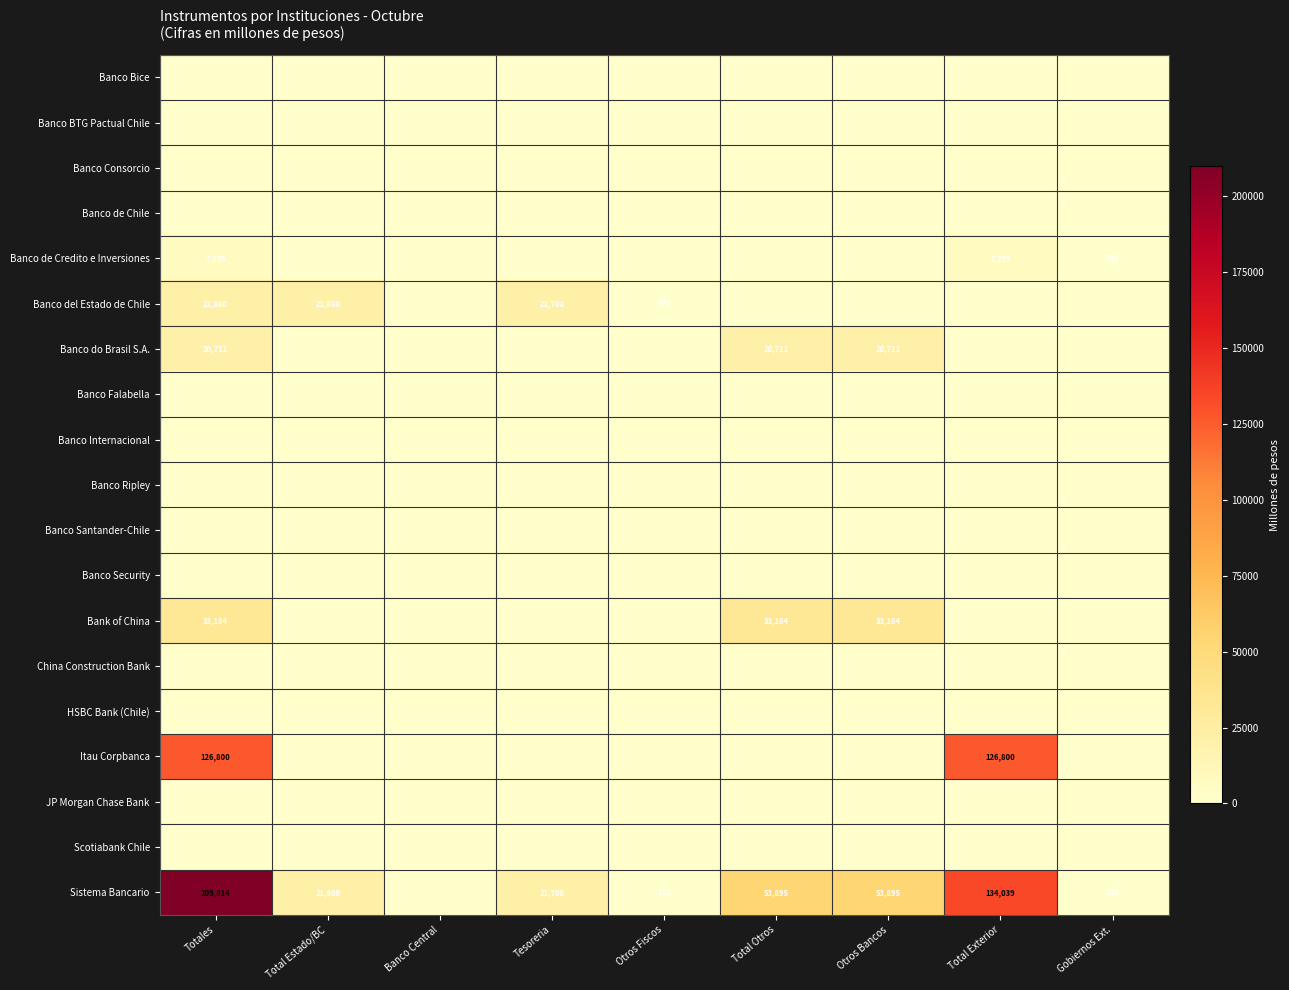

How many distinct data groups are displayed?

19